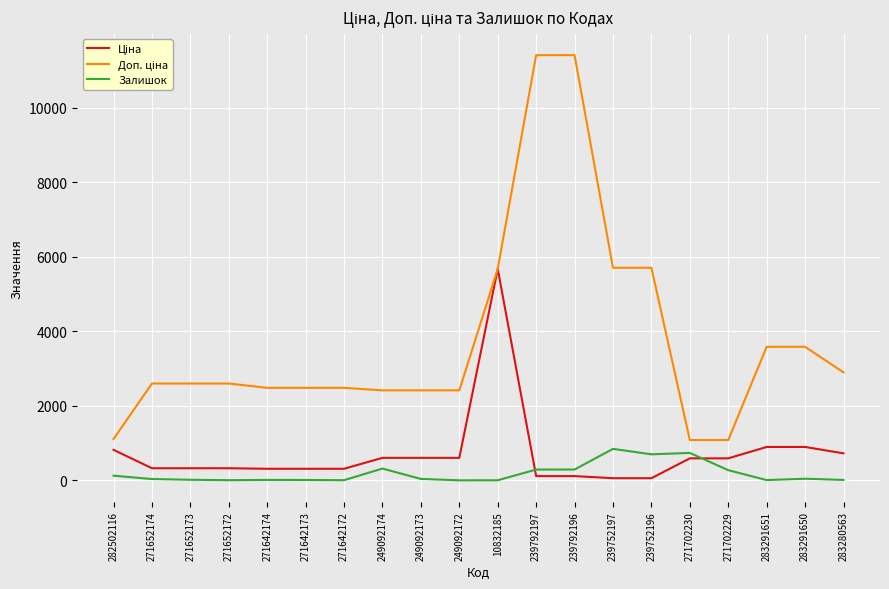

What is the greatest value displayed?

11410.0